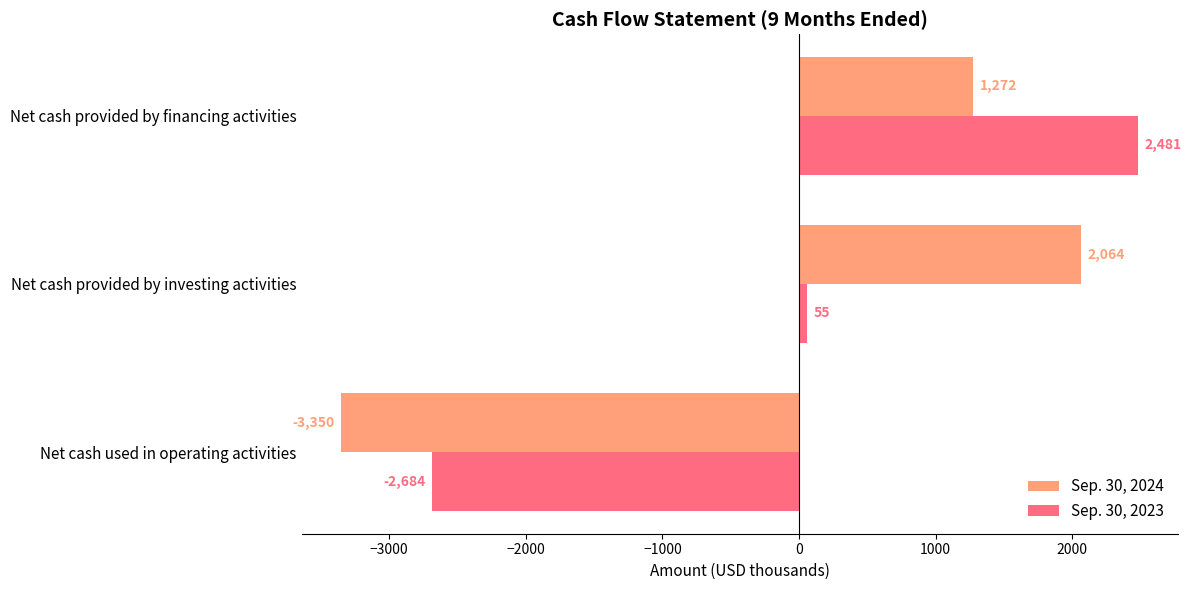

What value does the Sep. 30, 2024 series have at Net cash used in operating activities?

-3350